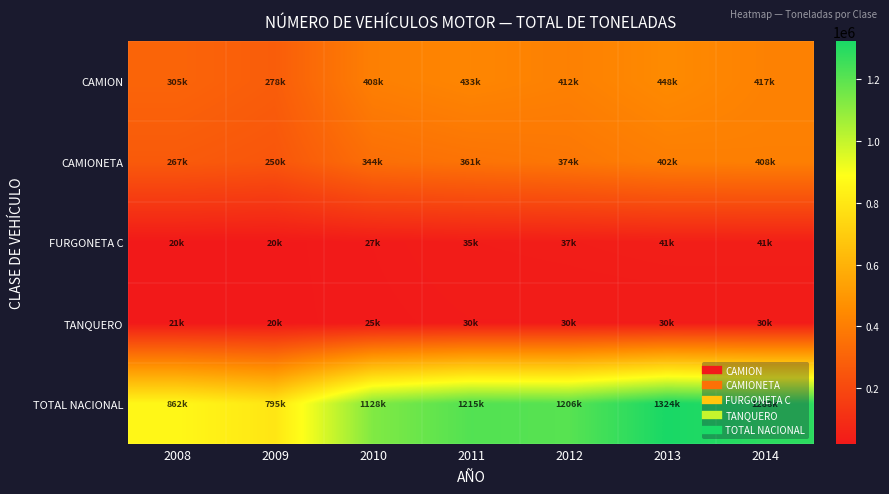

Which series has the largest total across all categories?

TOTAL NACIONAL